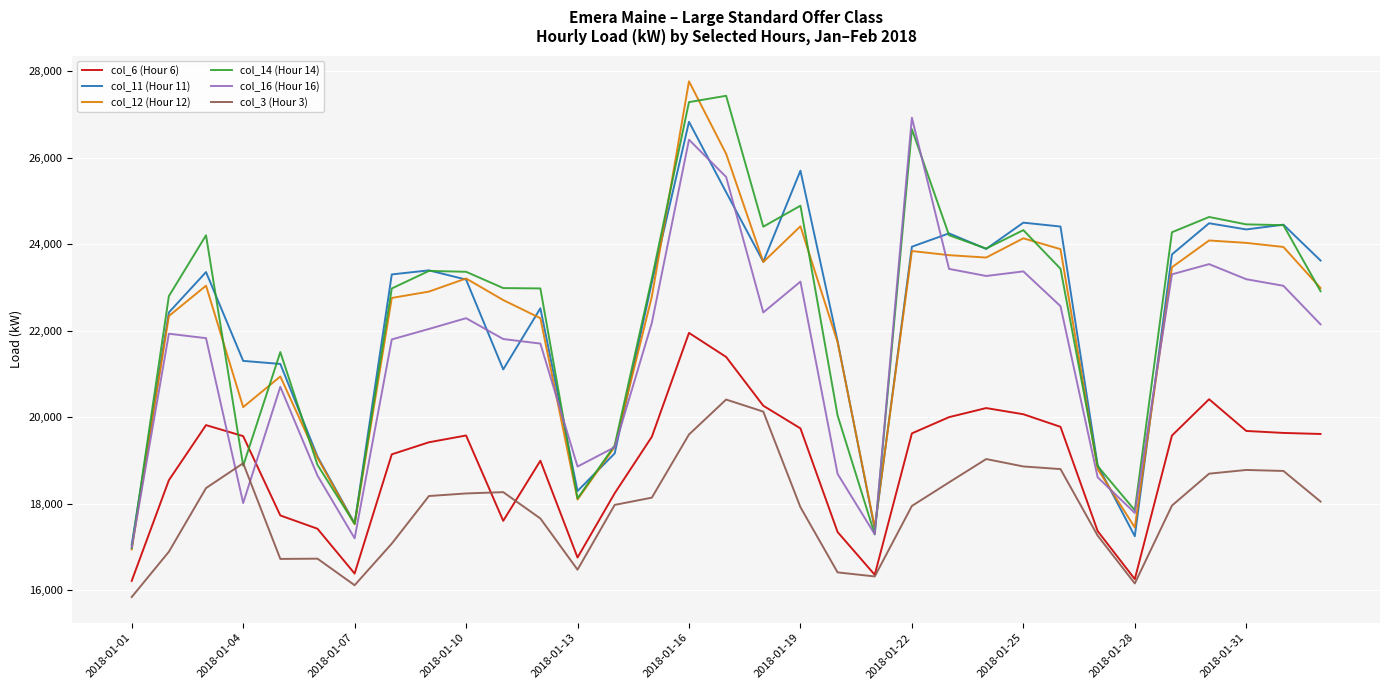

How many values in the col_6 (Hour 6) series are below 19561?

16